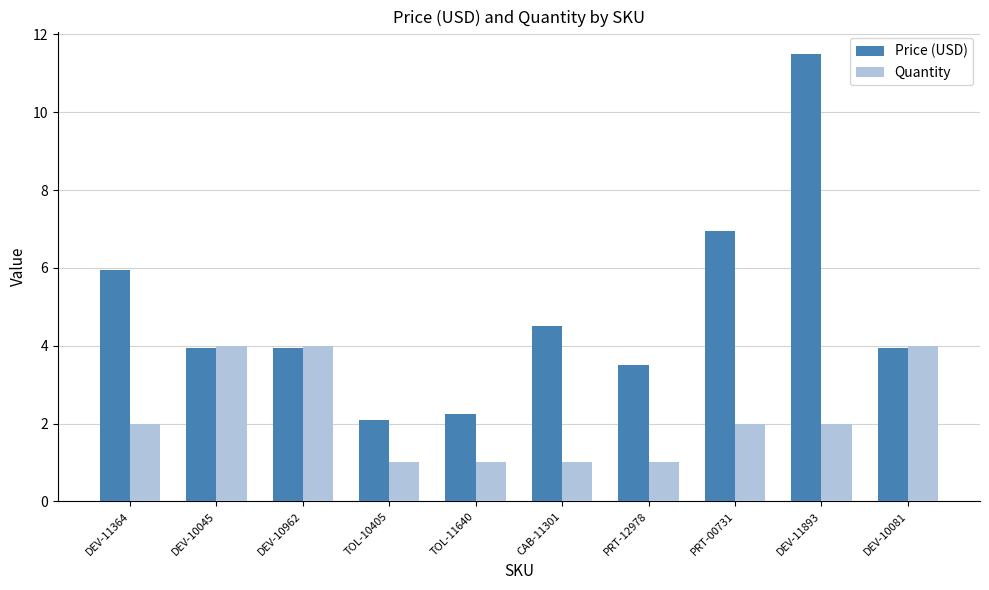

What is the lowest value of the Quantity series?

1.0